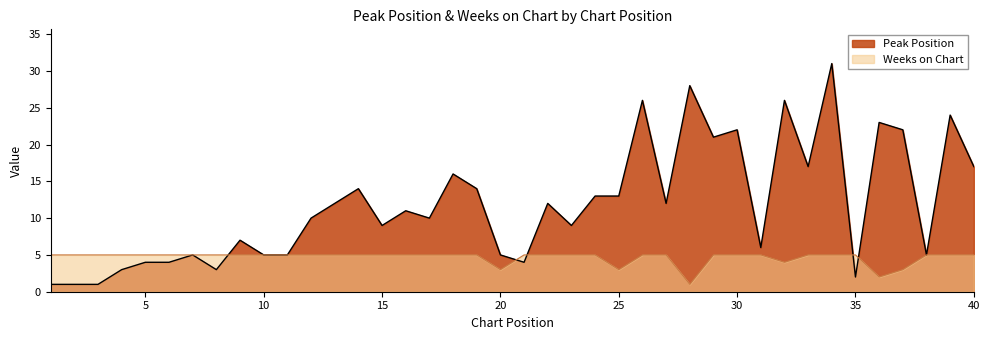

At which category does the chart reach its minimum across all series?

1